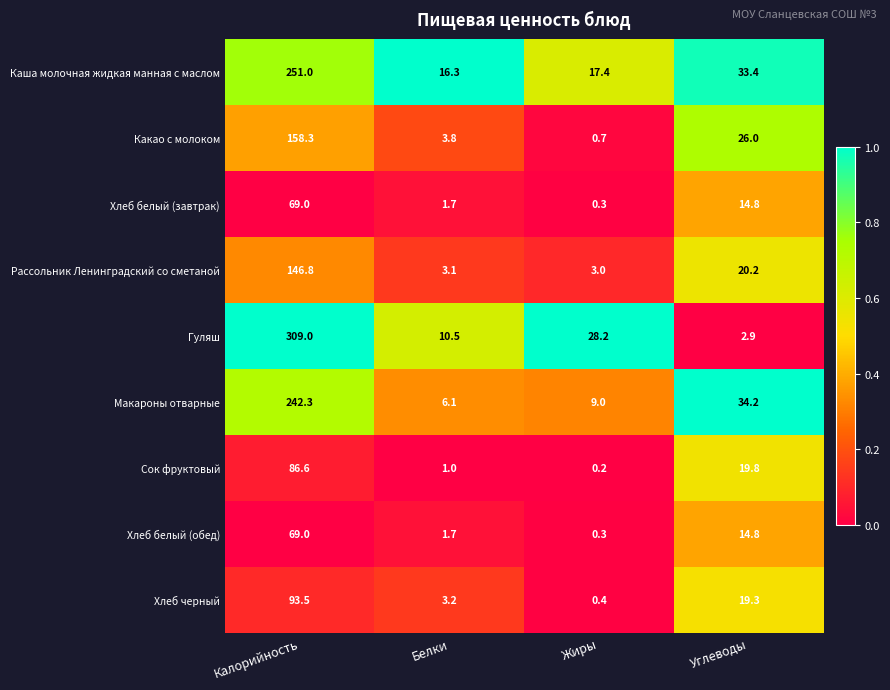

List the labels in order of Хлеб черный value, smallest first.

Жиры, Белки, Углеводы, Калорийность